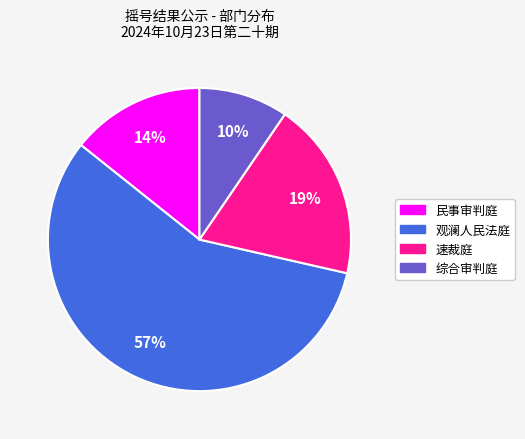

Rank the categories by value from highest to lowest.

观澜人民法庭, 速裁庭, 民事审判庭, 综合审判庭